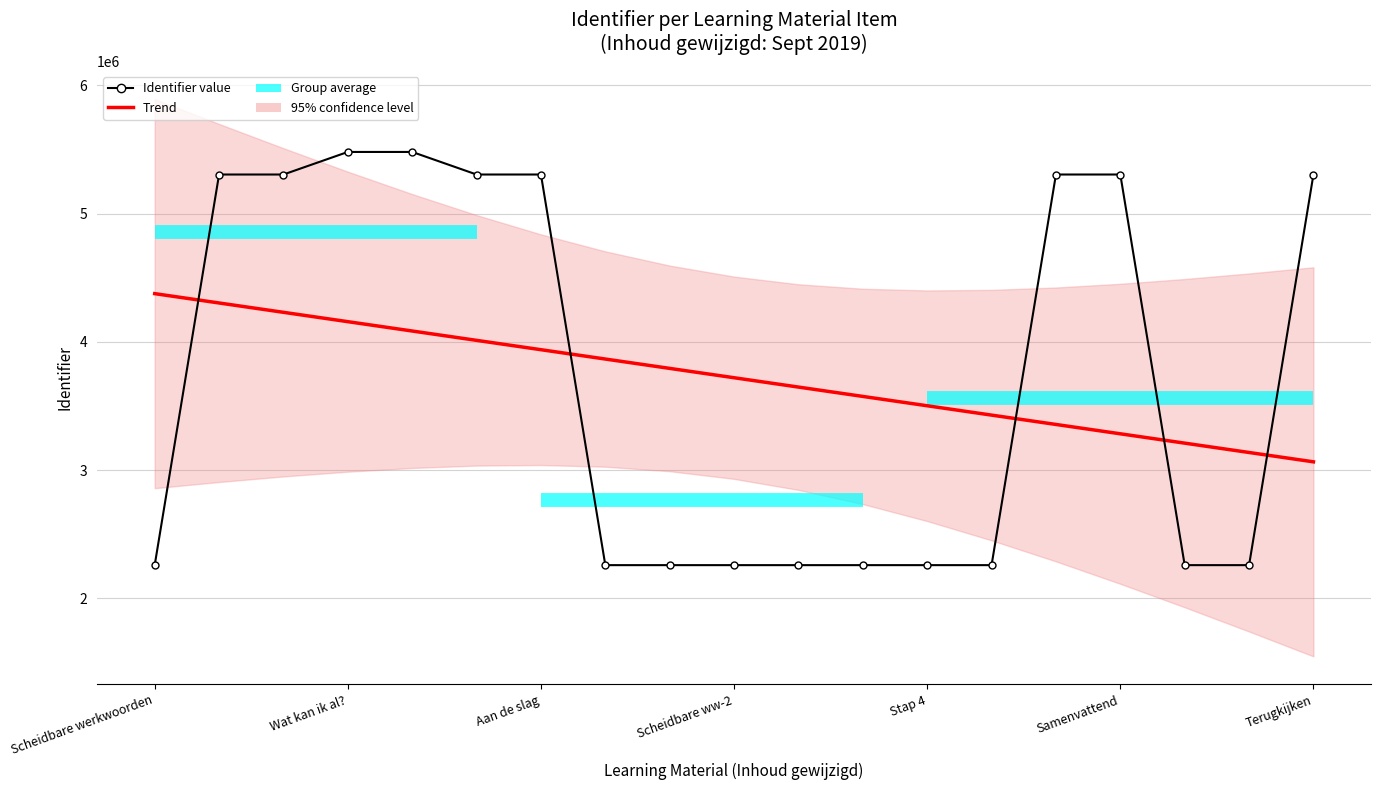

What is the value of the 9th point from the left?

2258261